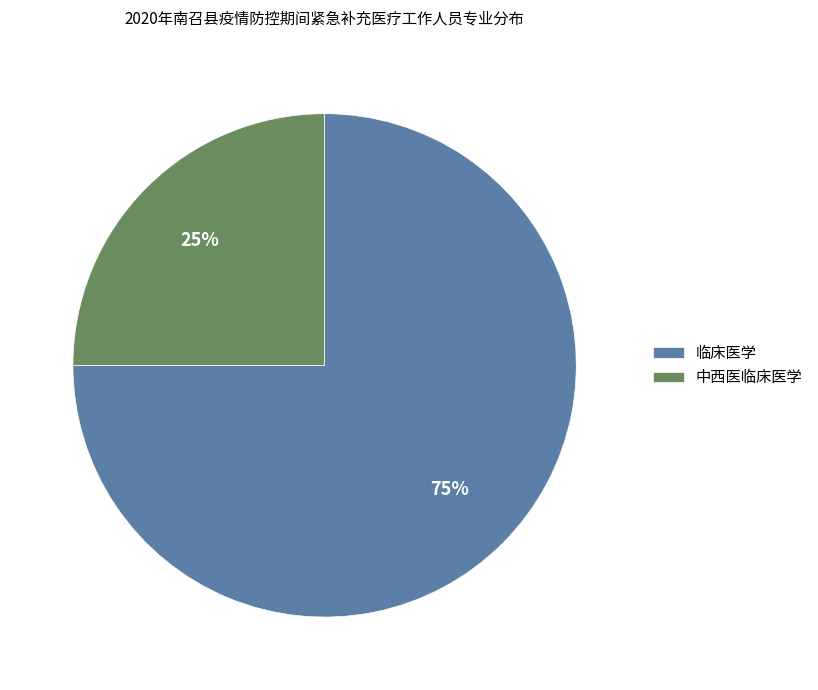

To the nearest percent, what is the difference between the largest and smallest slice percentages?

50%